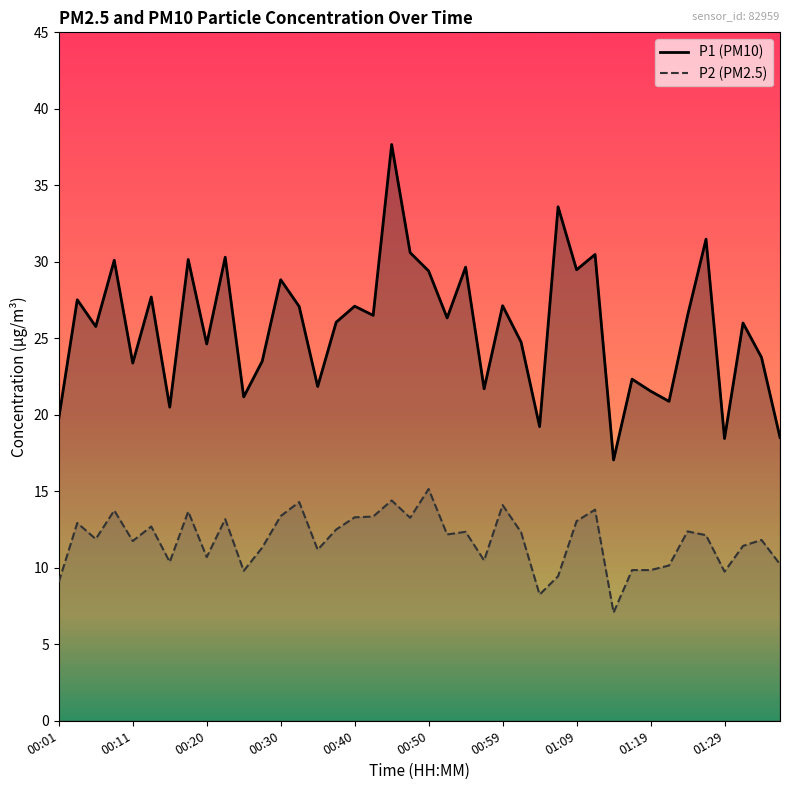

List the series in order of their overall mean, highest first.

P1, P2